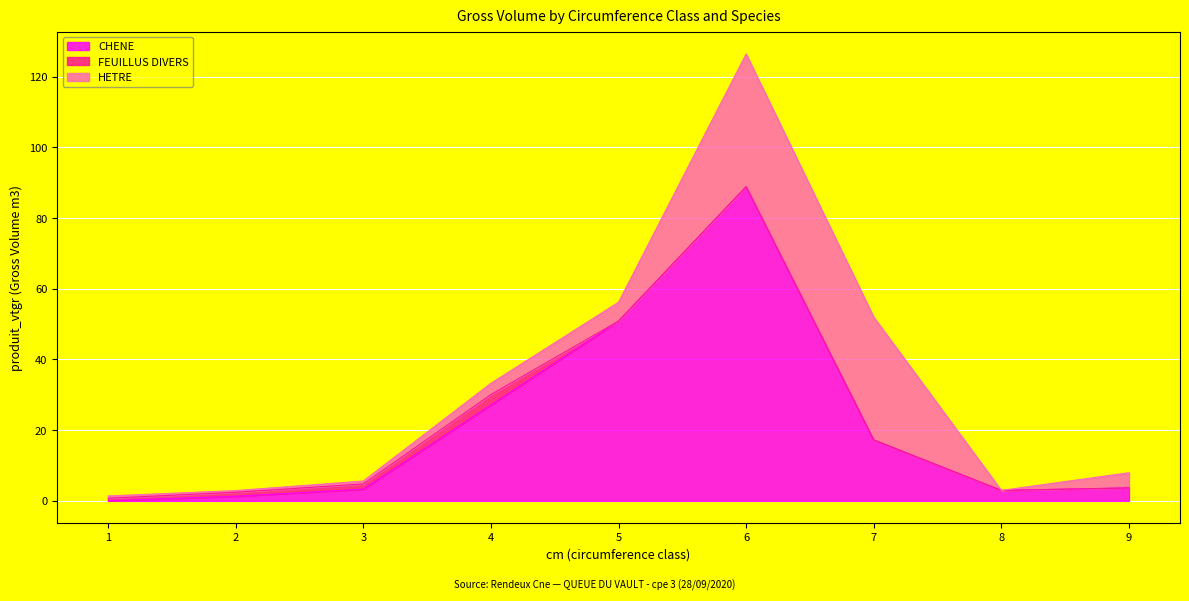

What is the value of the HETRE point at the 2nd from the left?

0.5